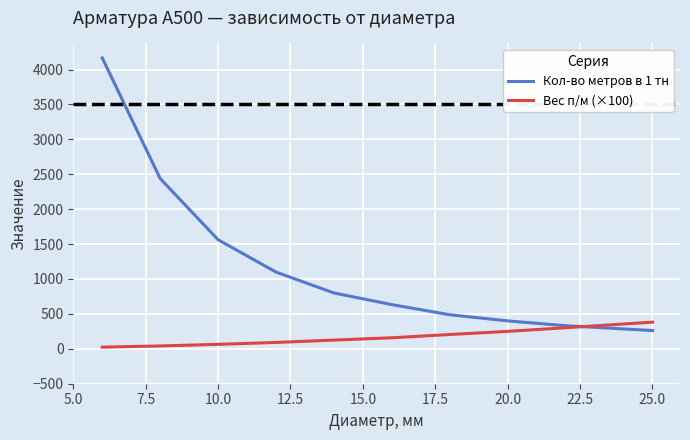

Which series has the largest range (max minus min)?

Кол-во метров в 1 тн